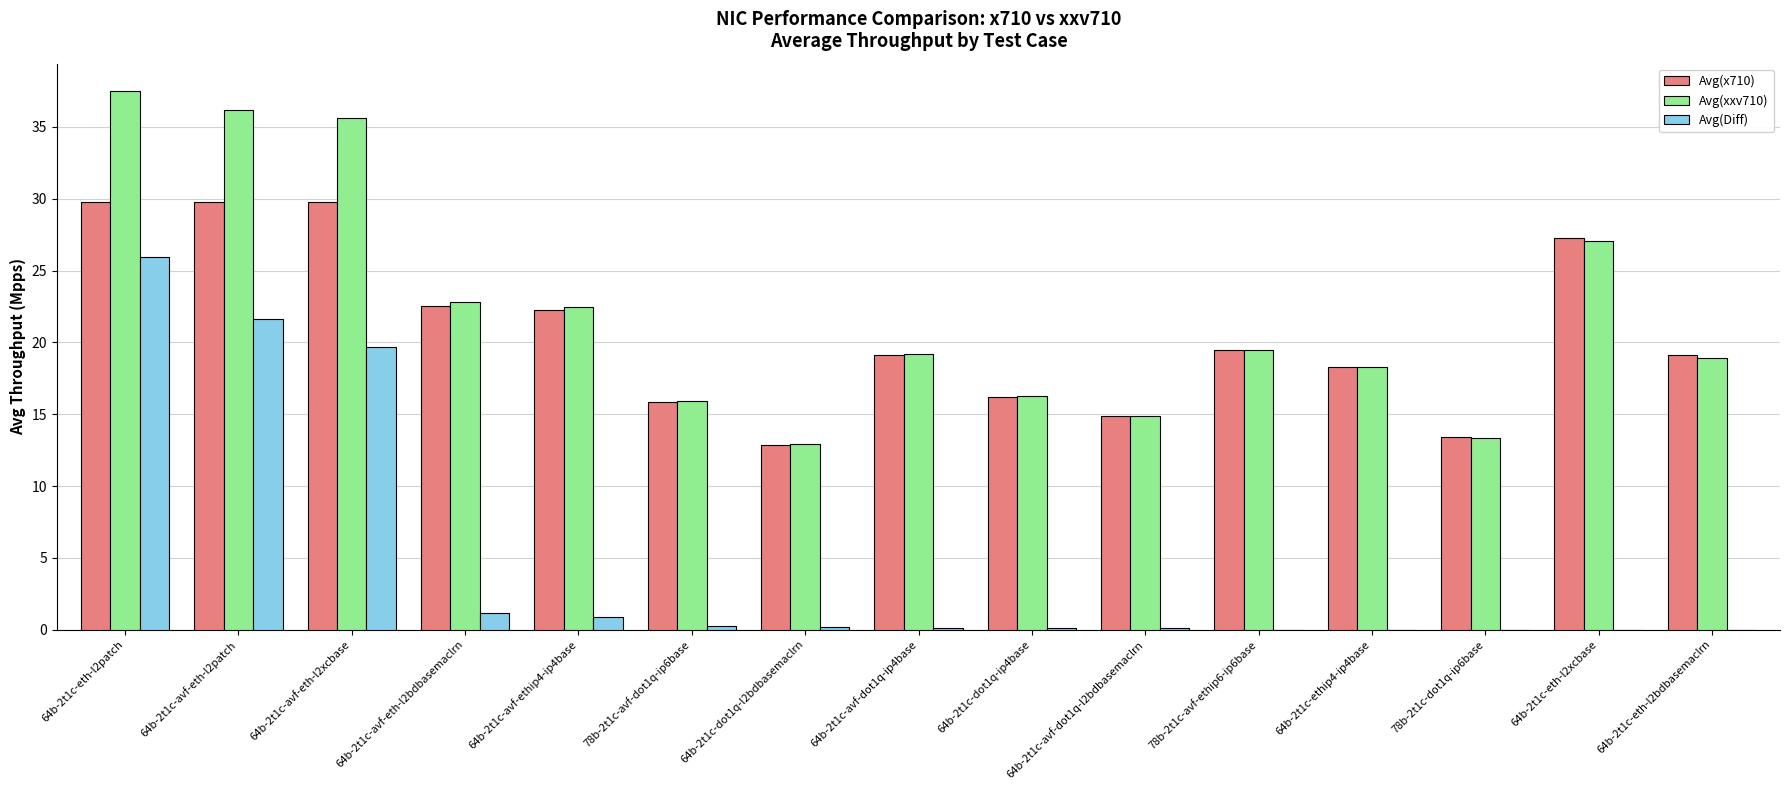

What is the maximum value for Avg(Diff)?

26.0